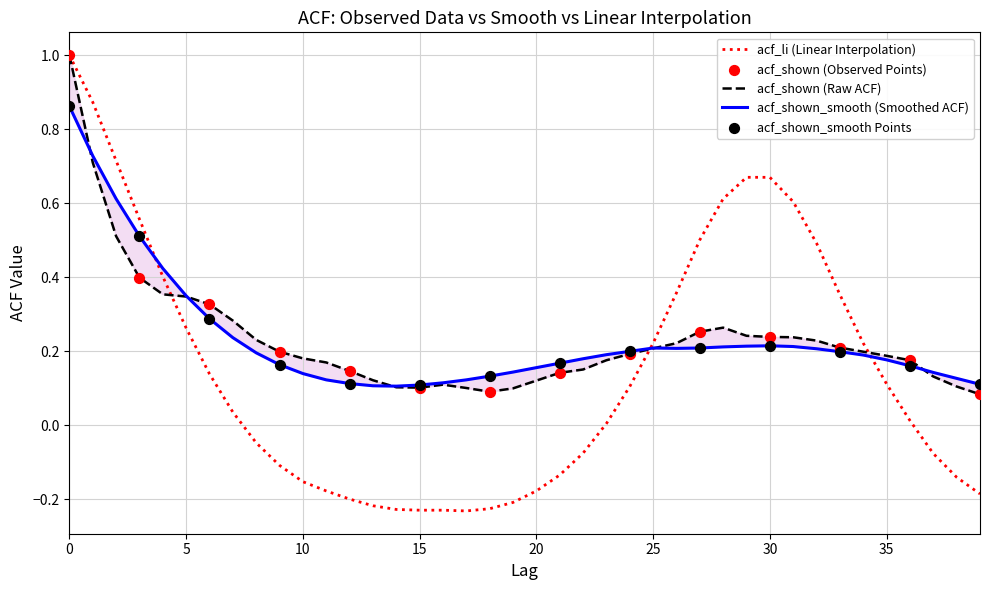

What is the total value across all series at 27?

1.0